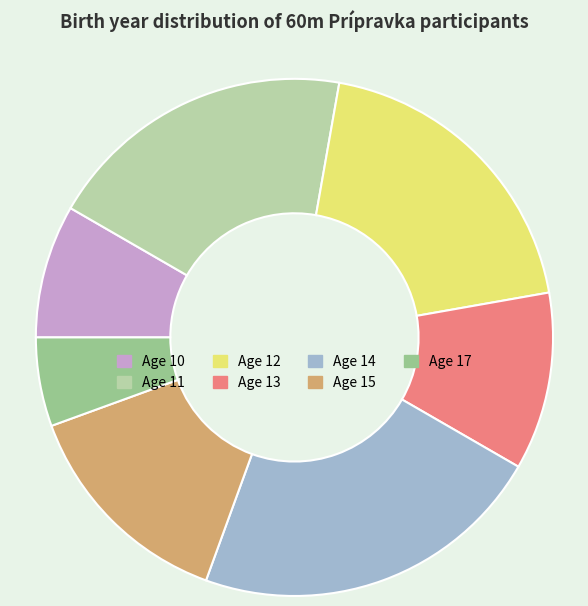

Does any single category account for the majority?

No